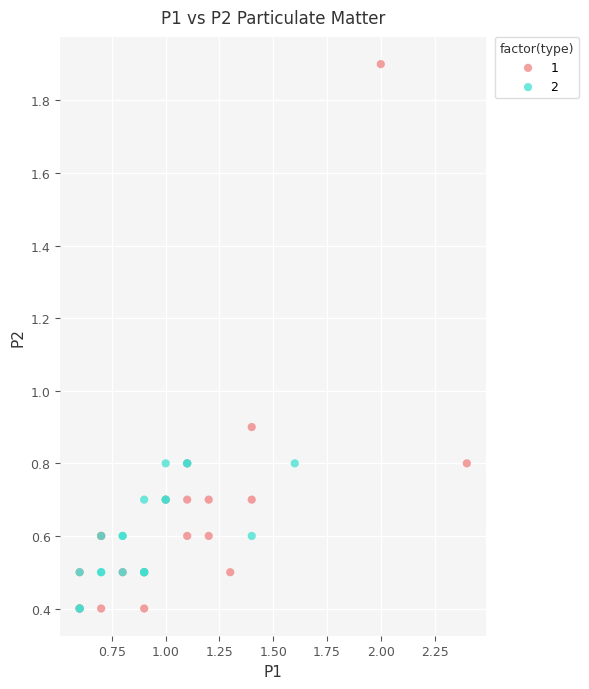

What are all the series names shown in the legend?

1, 2